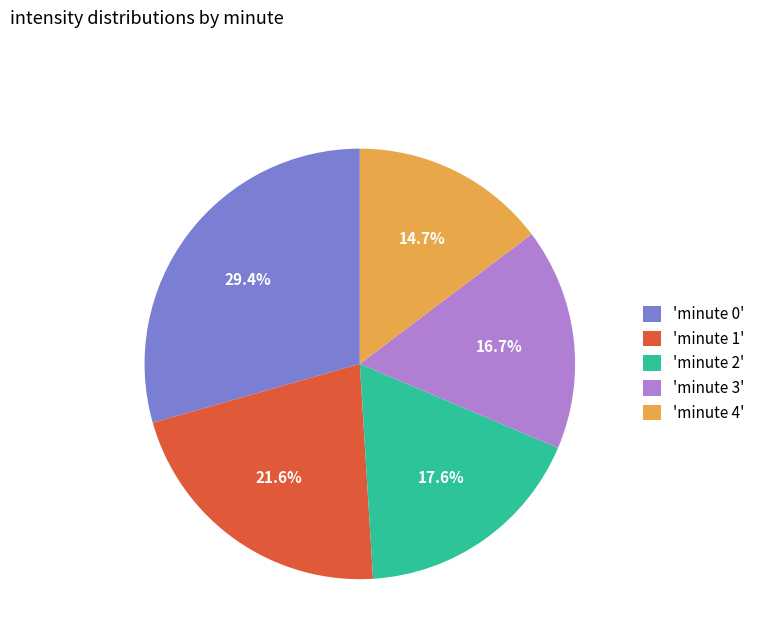

Approximately how many times larger is the value at 'minute 3' compared to 'minute 2'?

0.9